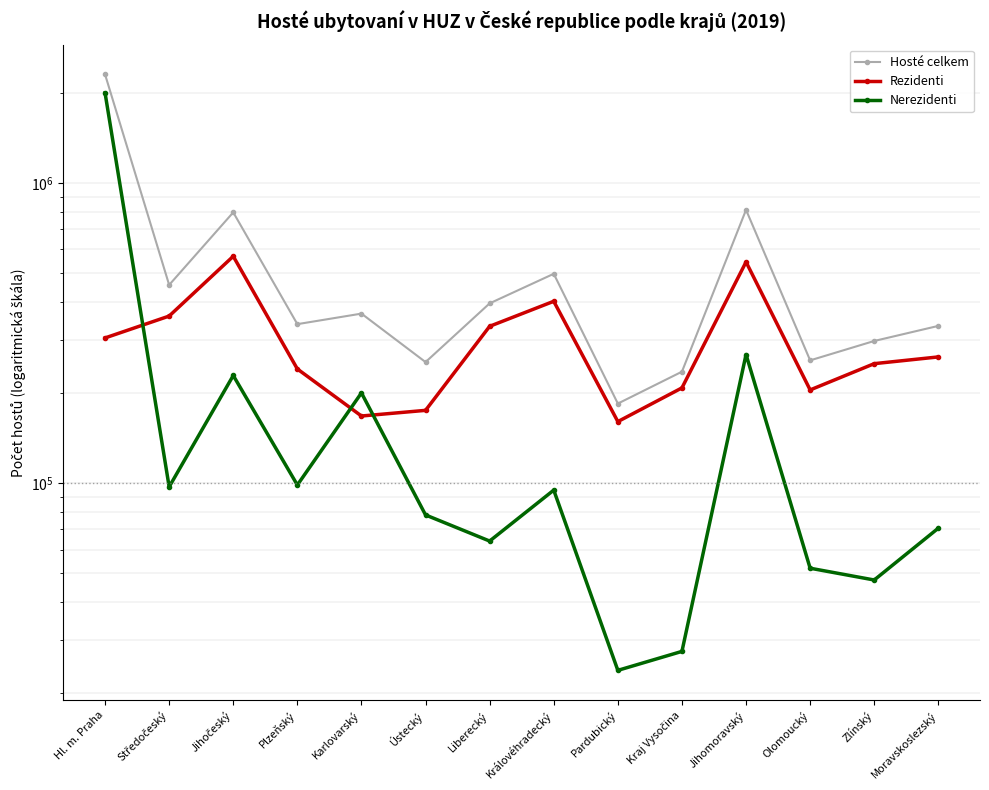

What value does the Hosté celkem series have at Královéhradecký, to the nearest 50?

497750